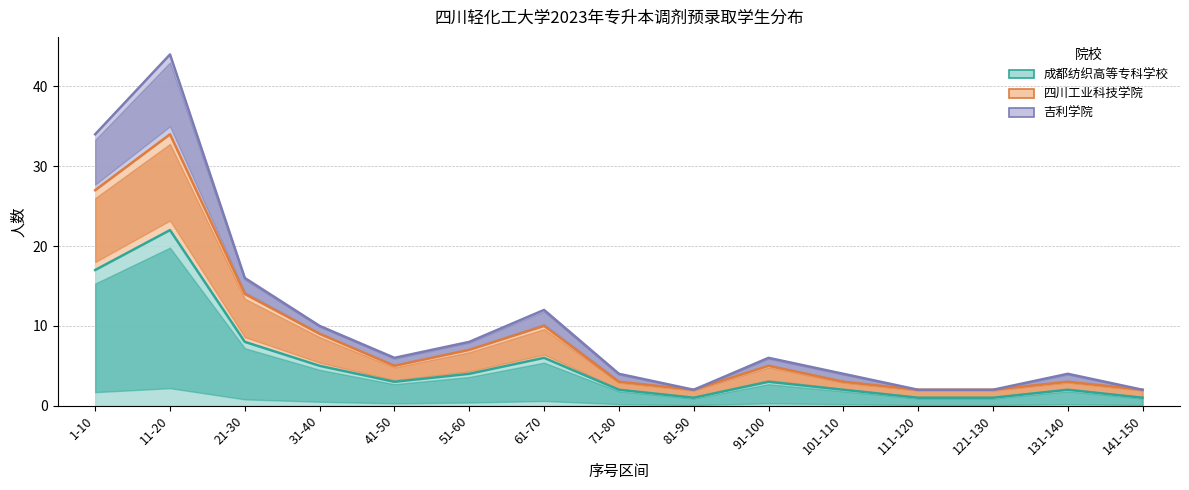

How many lines are shown in the chart?

3